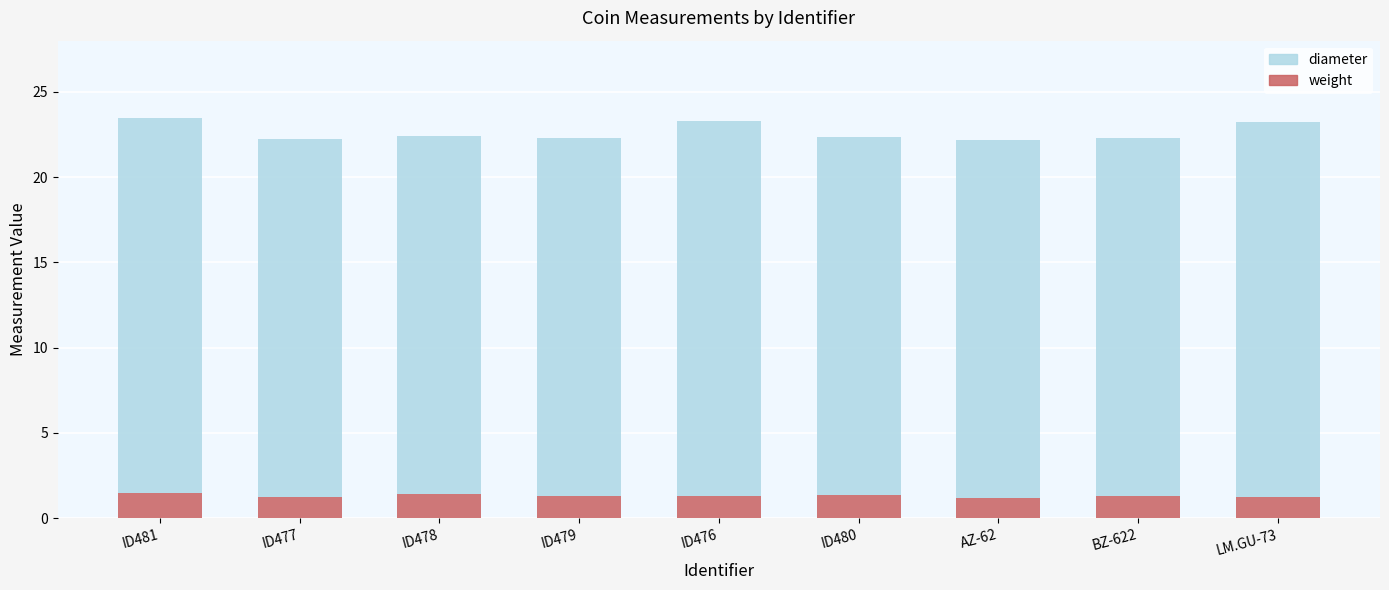

What is the lowest value of the weight series?

1.2